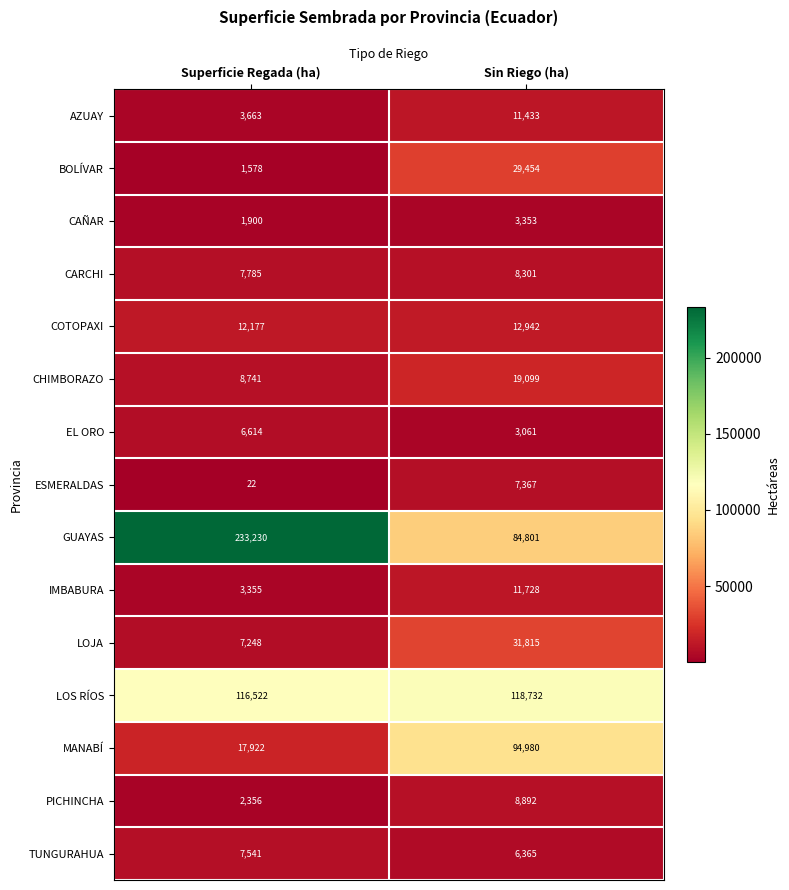

Count the number of data series in this chart.

15